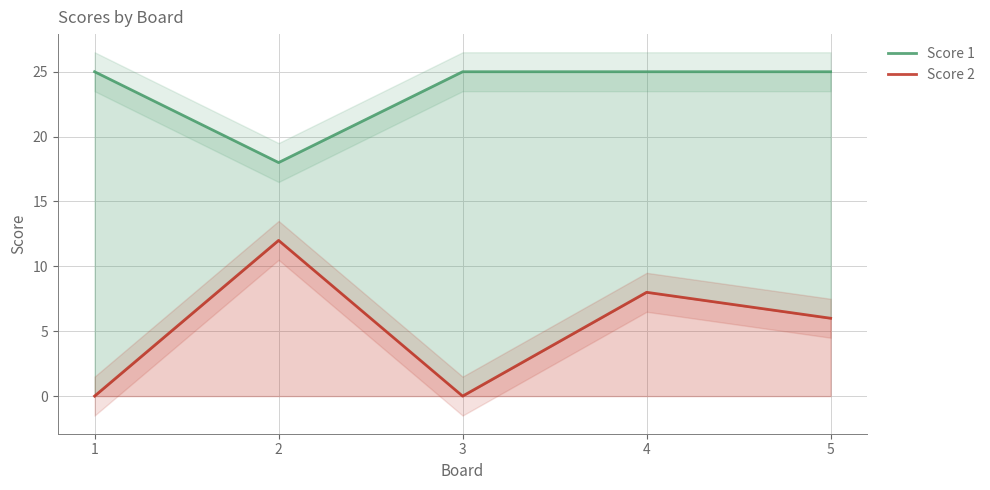

At which category is the sum across all series the highest?

4